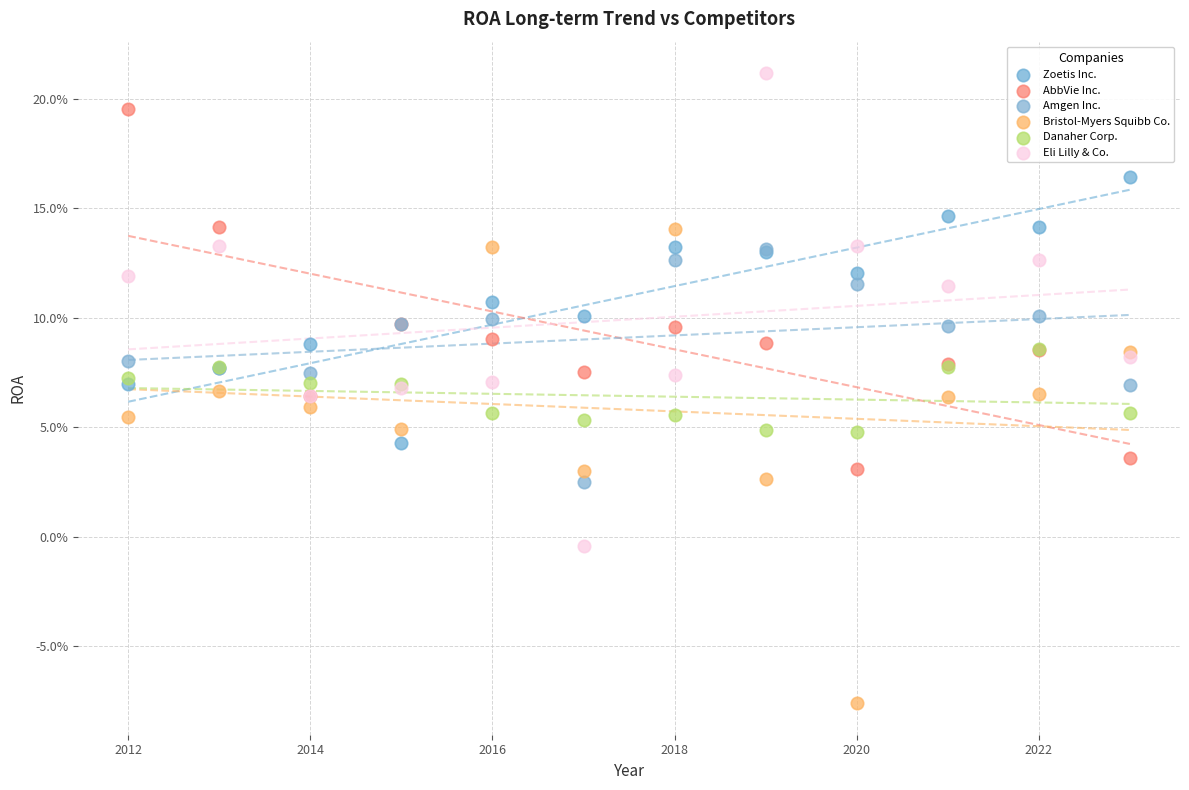

What are all the series names shown in the legend?

Zoetis Inc., AbbVie Inc., Amgen Inc., Bristol-Myers Squibb Co., Danaher Corp., Eli Lilly & Co.